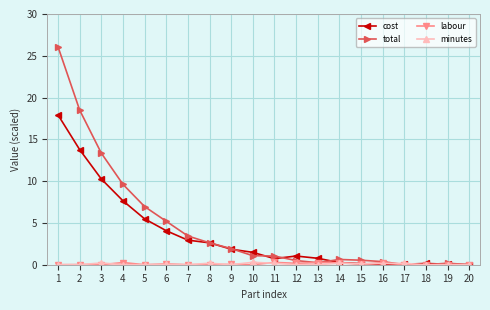

At how many categories does at least one series exceed 26?

1